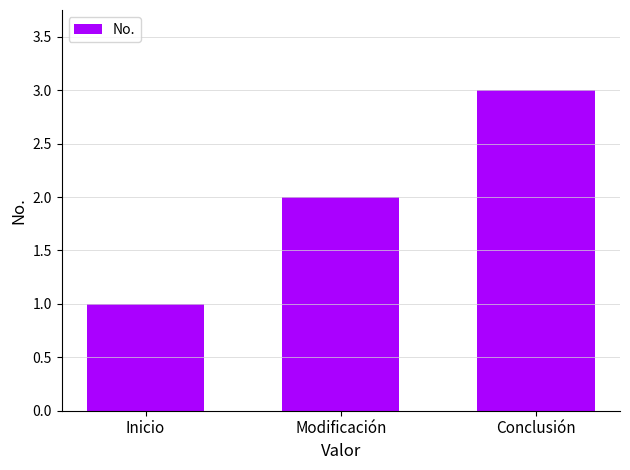

List the labels in order of value, smallest first.

Inicio, Modificación, Conclusión